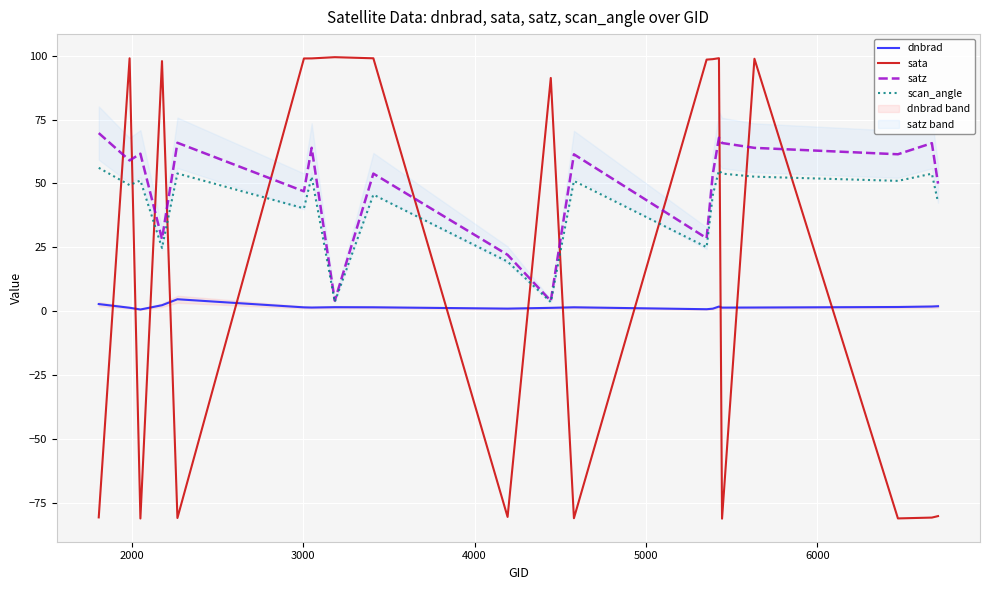

Which series ends up on top after the final intersection of sata and scan_angle?

scan_angle